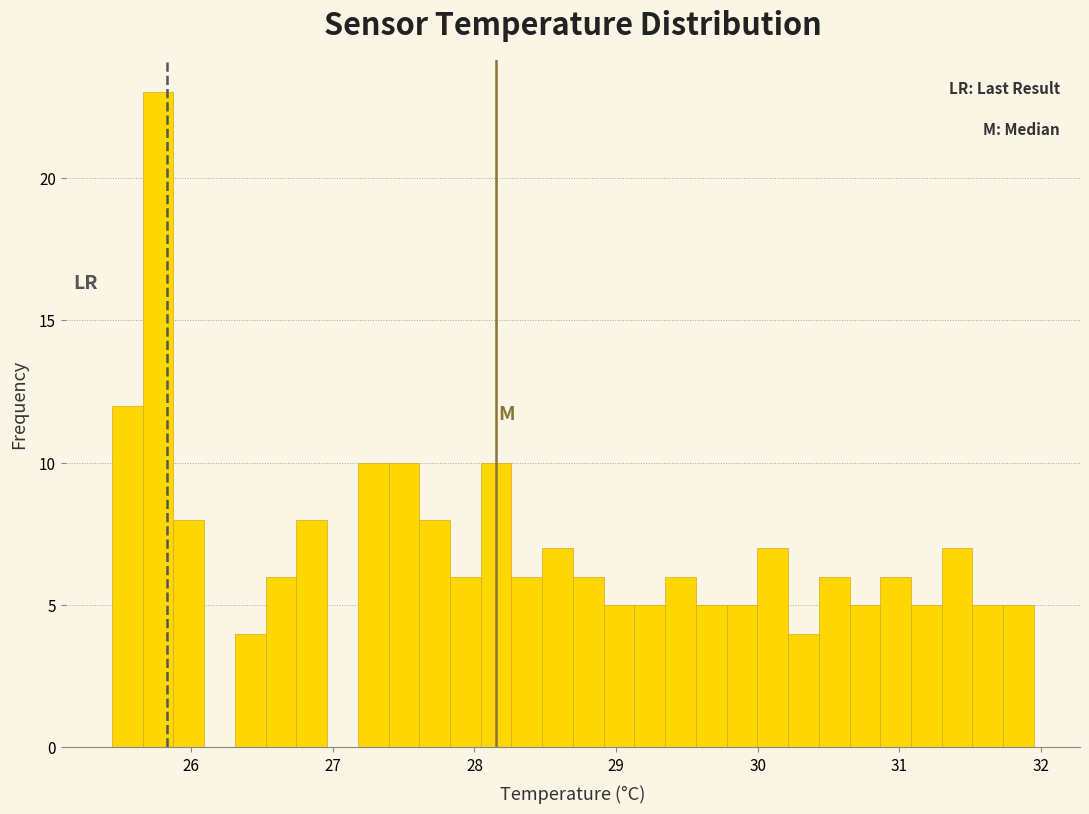

Read against the x-axis, roughly where is the centre of the tallest bar?

25.8